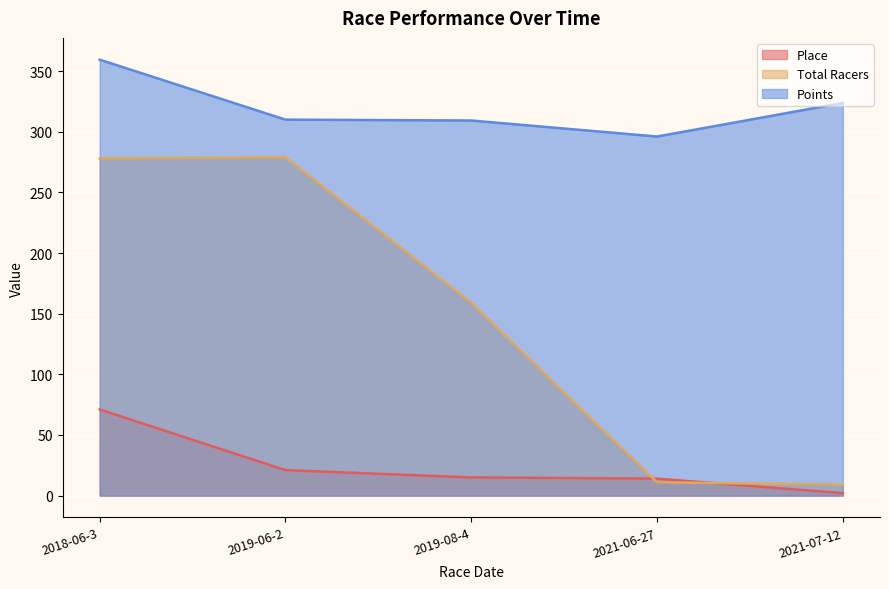

Which series changed the most between 2019-08-4 and 2021-07-12?

Total Racers